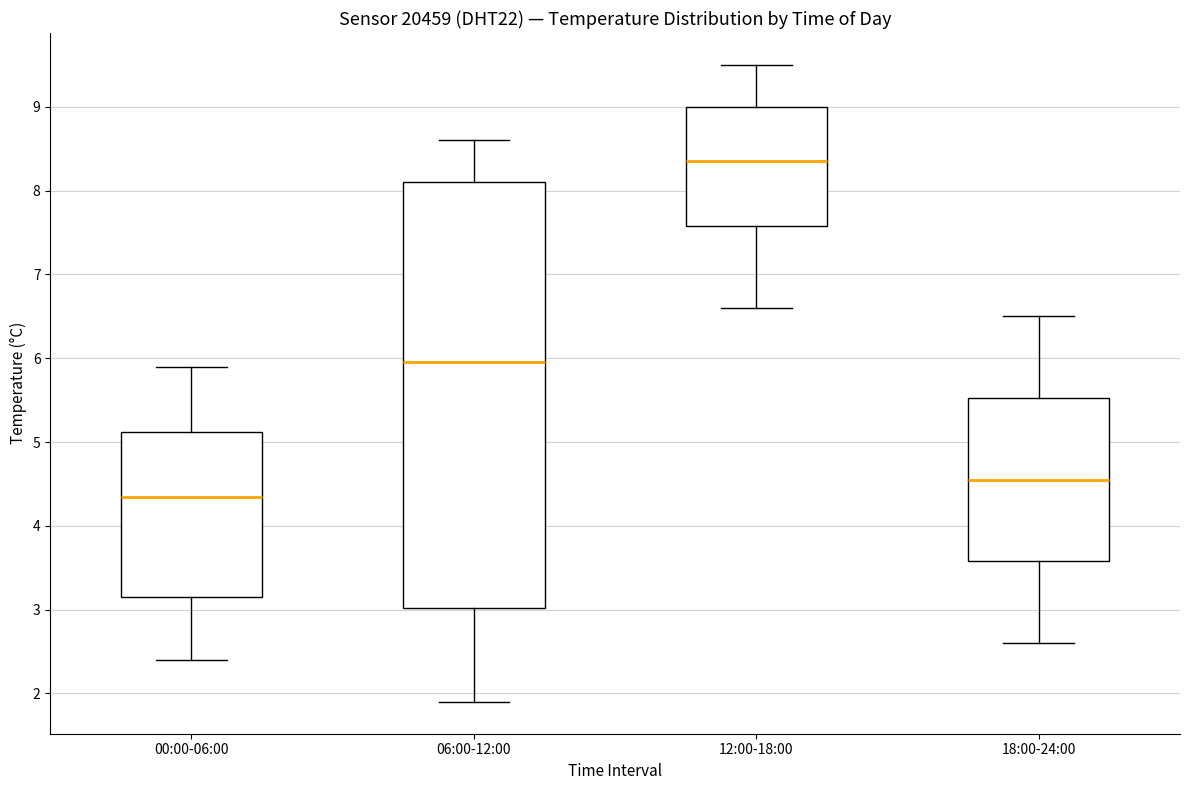

Which box has the lowest median line?

00:00-06:00